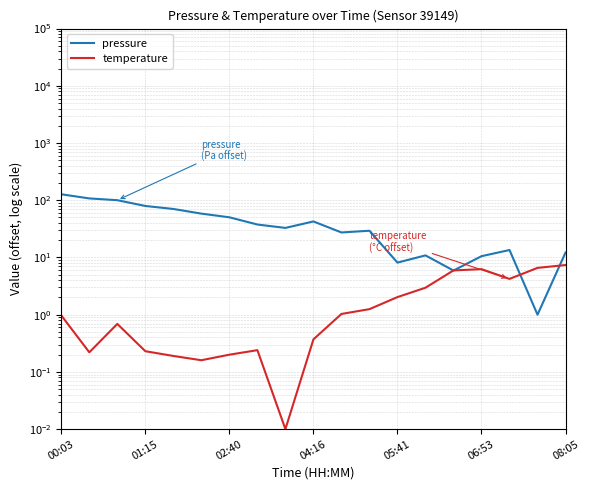

Which category has the lowest value in the temperature series?

8